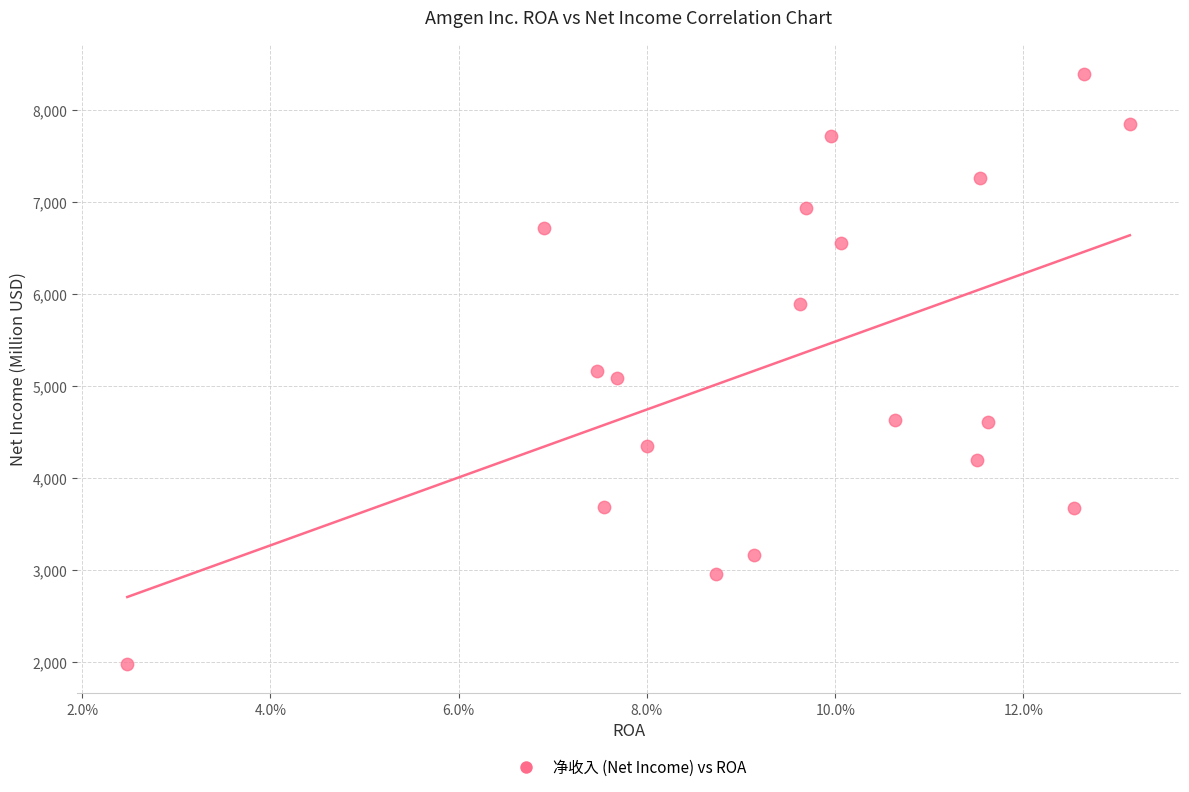

What is the range of Y values (max minus min)?

6415